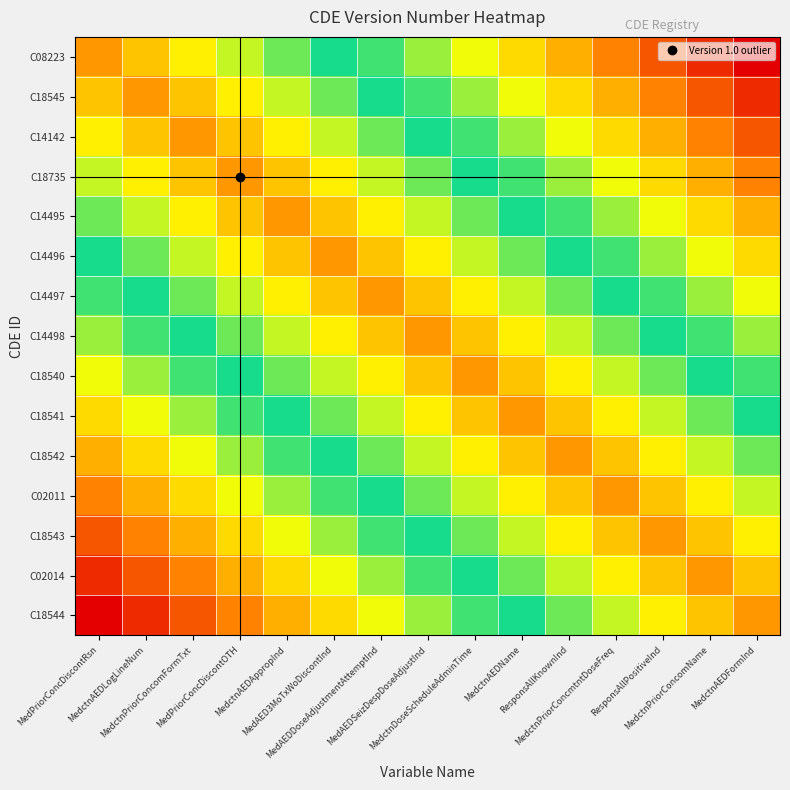

Rank the series at MedctnDoseScheduleAdminTime from lowest to highest value.

C08223, C18545, C14142, C18544, C18735, C02014, C14495, C18543, C14496, C02011, C14497, C18542, C14498, C18541, C18540